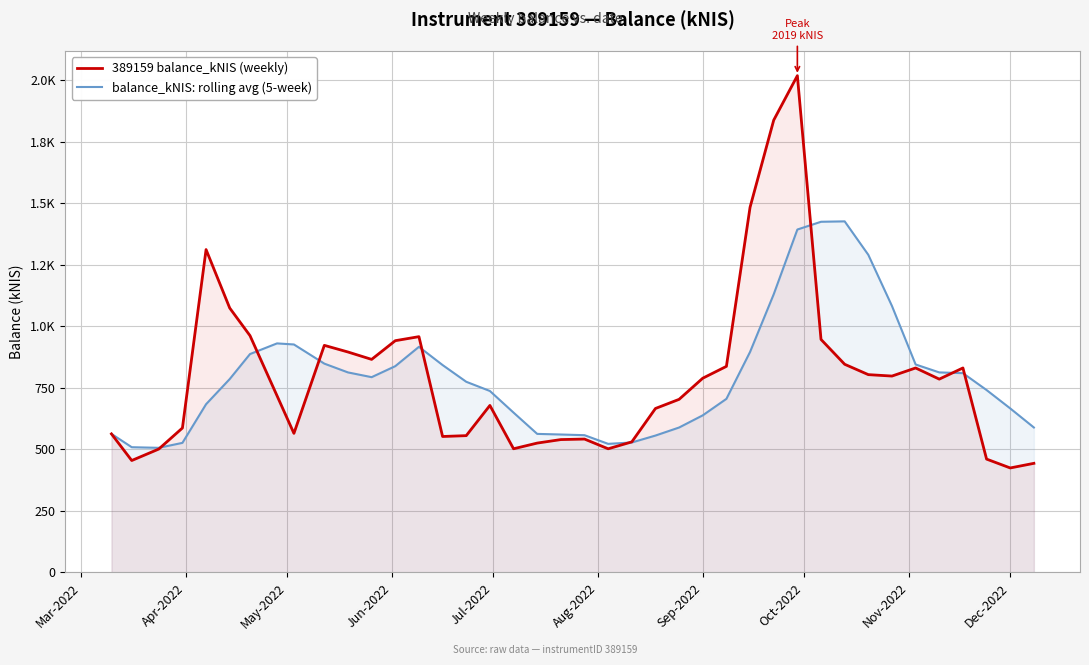

Reading left to right, list all the values displayed in this chart.

389159 balance_kNIS (weekly): 563.2	455.0	501.6	587.2	1312.2	1074.6	962.5	718.3	565.4	923.0	896.0	866.0	942.0	958.4	552.6	556.1	678.8	502.8	525.9	540.1	542.2	502.6	530.8	666.5	703.6	789.5	837.6	1484.2	1838.2	2018.9	947.1	846.1	804.0	798.2	831.1	785.8	831.1	460.8	424.8	443.6
balance_kNIS: rolling avg (5-week): 563.2	509.1	506.6	526.7	683.8	786.1	887.6	931.0	926.6	848.8	813.0	793.7	838.5	917.1	843.0	775.0	737.6	649.7	563.2	560.7	558.0	522.7	528.3	556.4	589.1	638.6	705.6	896.3	1130.6	1393.7	1425.2	1426.9	1290.9	1082.9	845.3	813.0	810.1	741.4	666.7	589.2